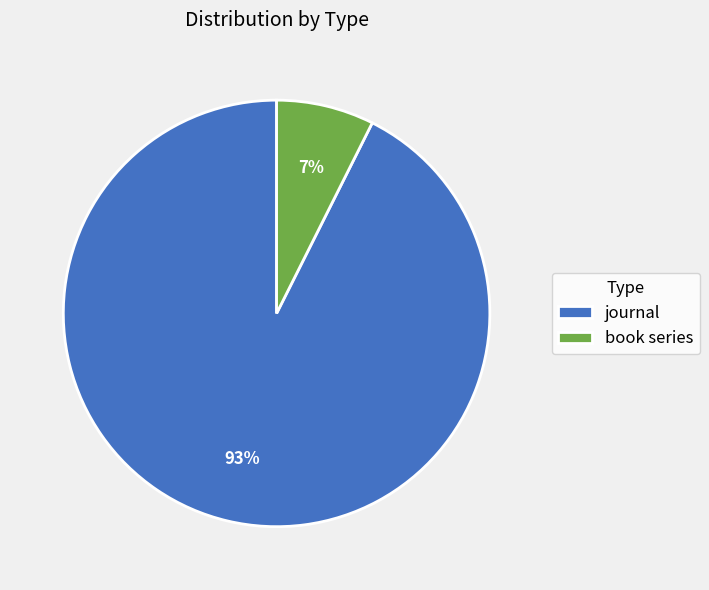

How many slices are in this pie chart?

2